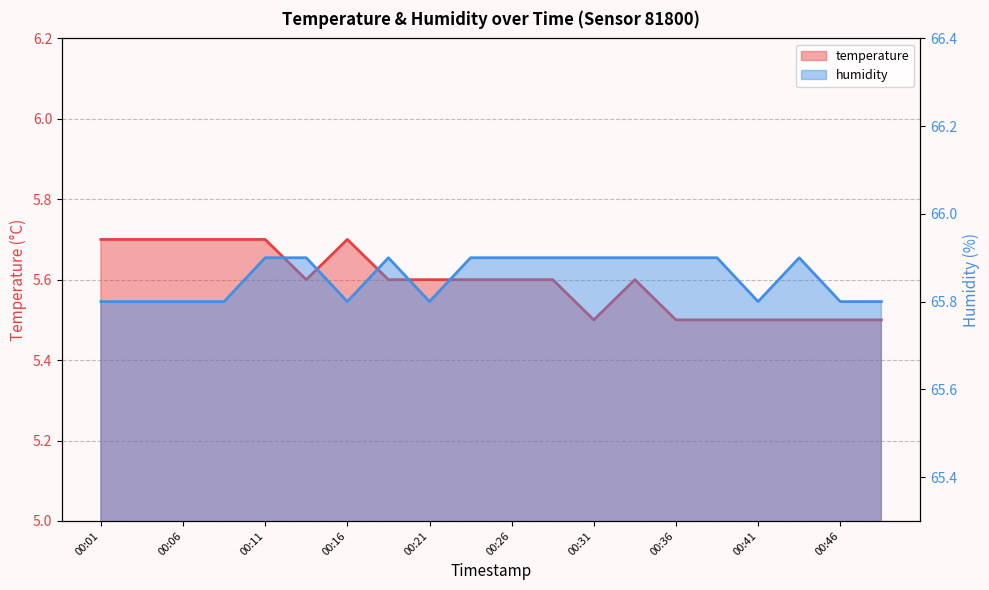

True or false: temperature and humidity cross at least once.

False